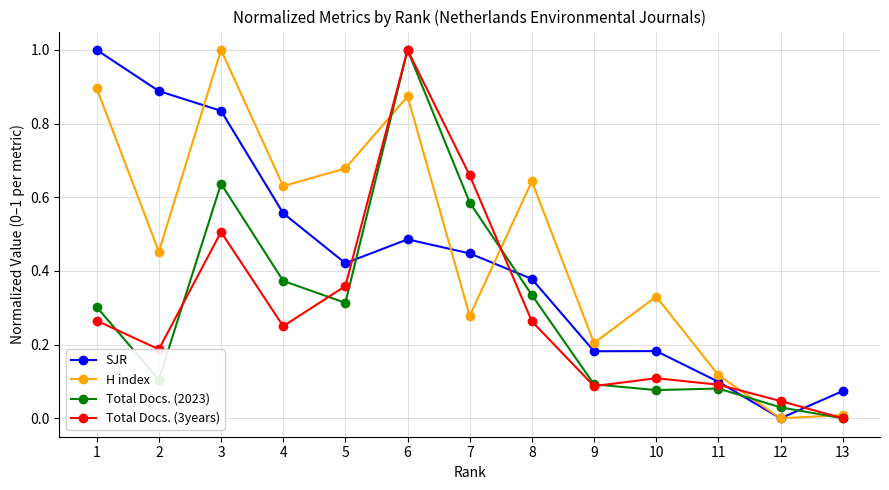

How many intersections are there between SJR and Total Docs. (2023)?

4